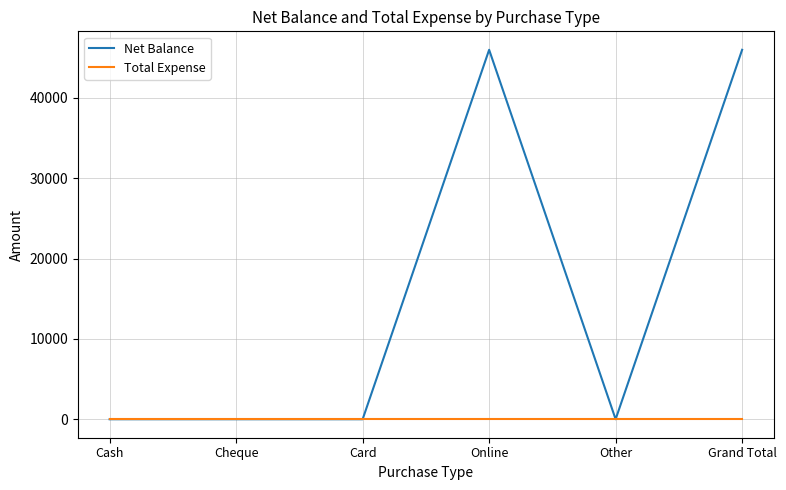

Reading left to right, extract all data points from this chart.

Net Balance: Cash=0	Cheque=0	Card=0	Online=46000	Other=0	Grand Total=46000
Total Expense: Cash=0	Cheque=0	Card=0	Online=0	Other=0	Grand Total=0